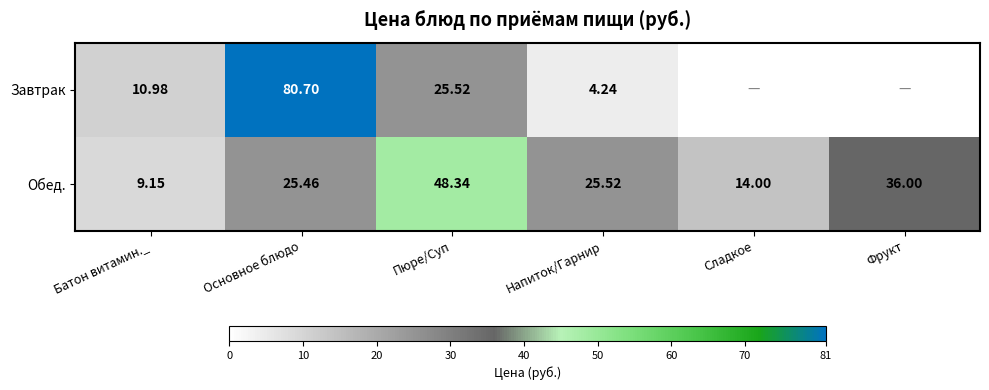

Rank the categories by Обед. value from lowest to highest.

Батон витамин._, Сладкое, Основное блюдо, Напиток/Гарнир, Фрукт, Пюре/Суп